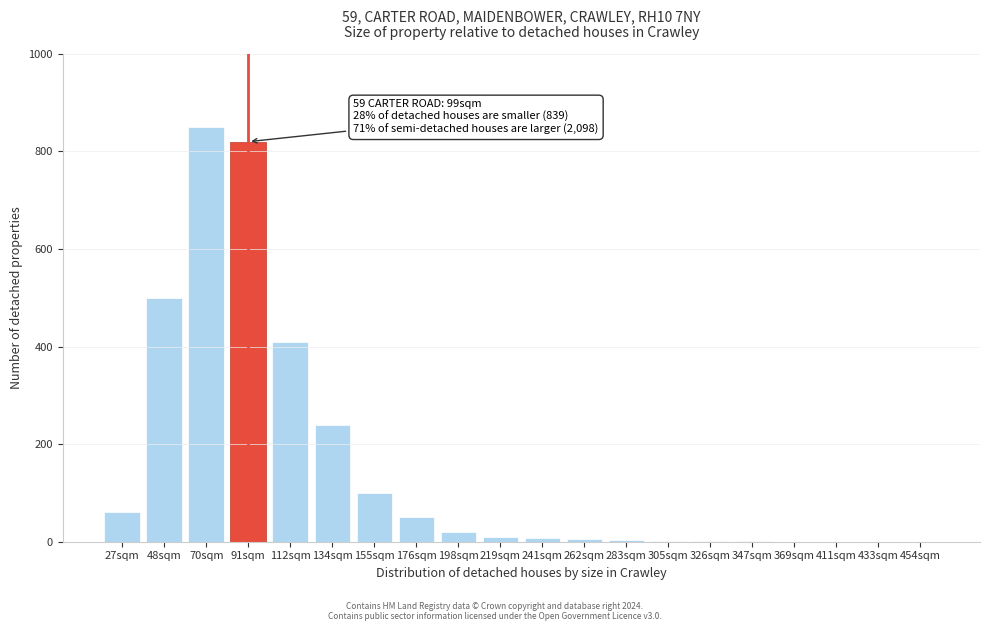

Where is the data nearest to the value 425?

112sqm